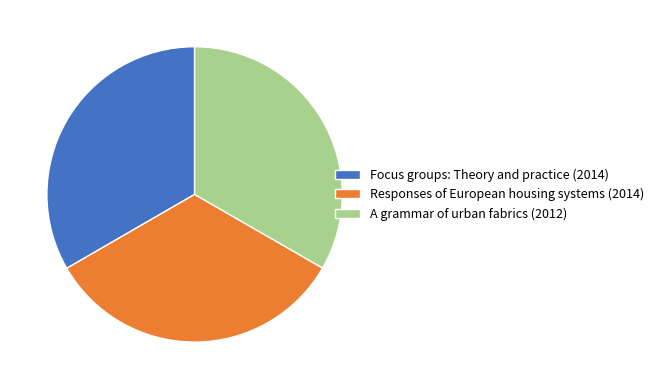

How many segments does this pie chart have?

3